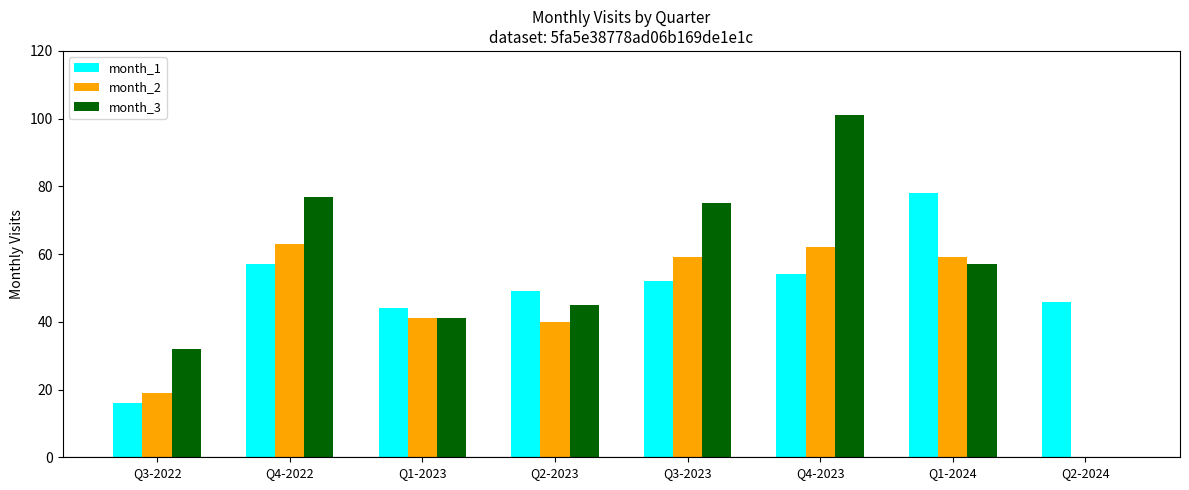

What is the sum of the month_3 values at Q1-2024 and Q4-2023?

158